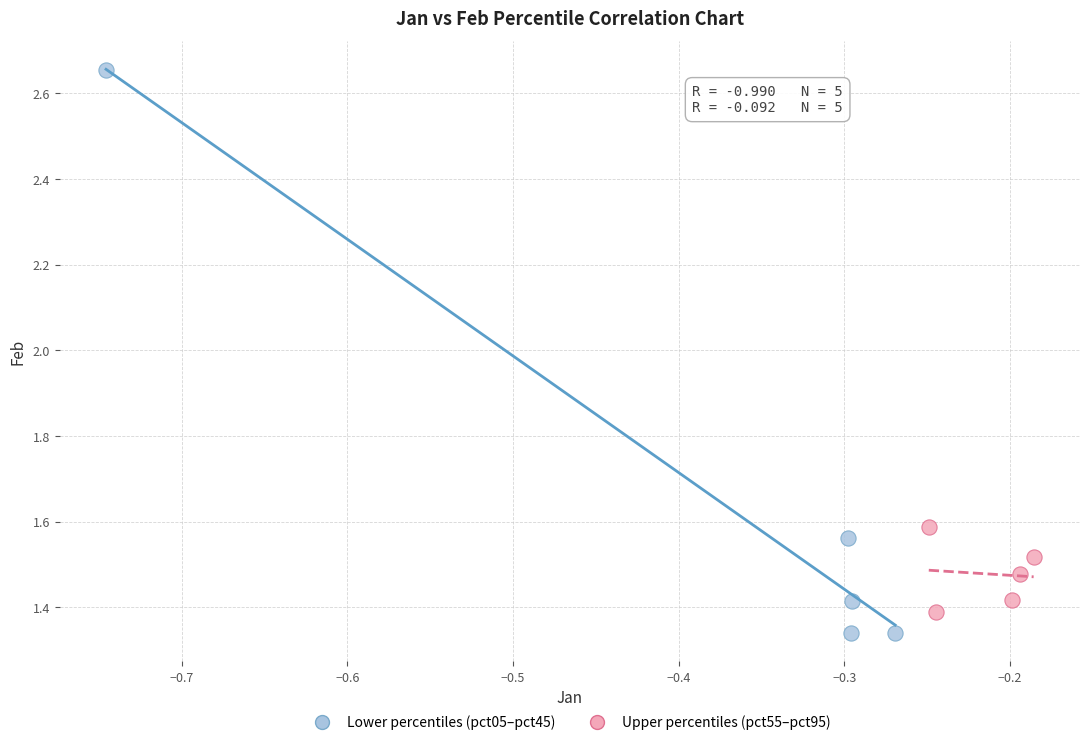

Which series reaches the maximum Y coordinate?

Lower percentiles (pct05–pct45)